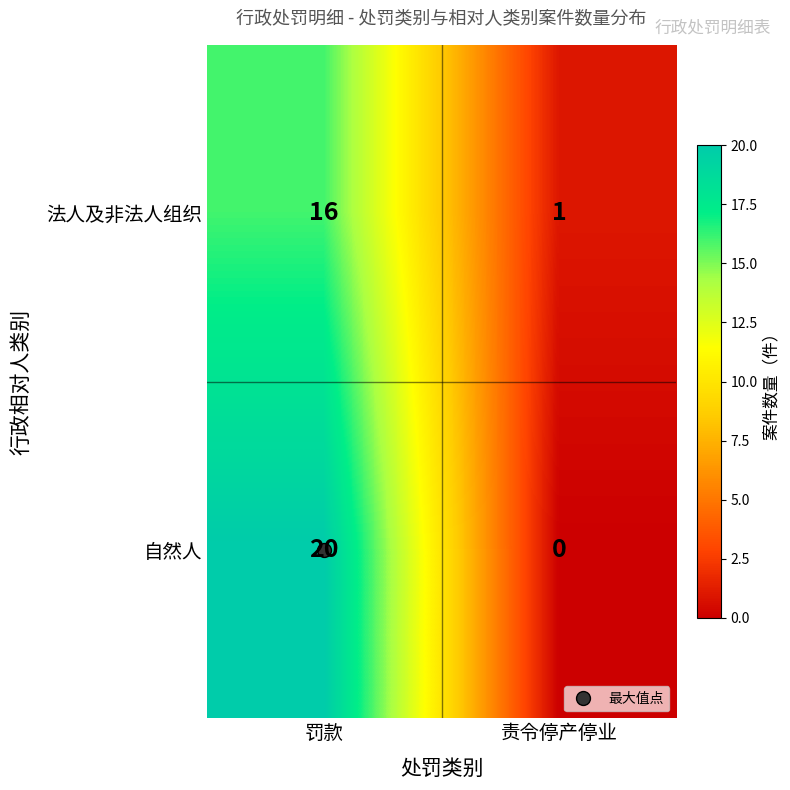

Rank the series by their maximum value, from lowest to highest.

法人及非法人组织, 自然人